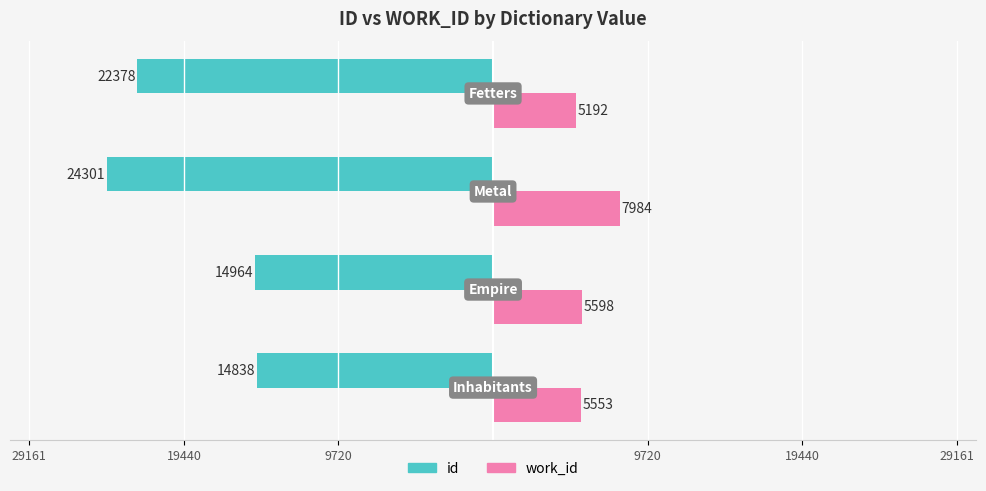

What is the average value of the id series?

-19120